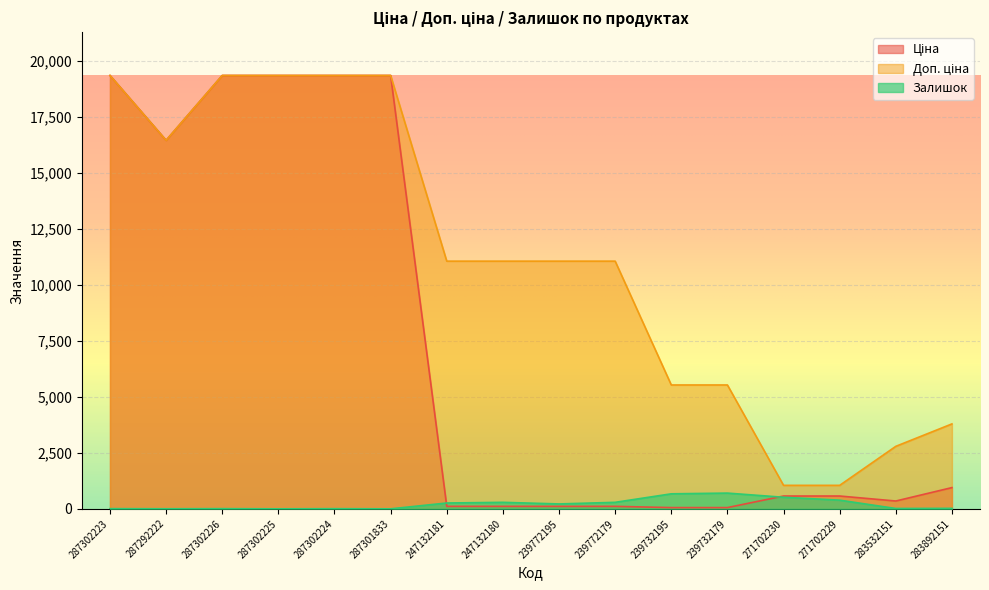

Where is the first local minimum for Залишок?

287292222